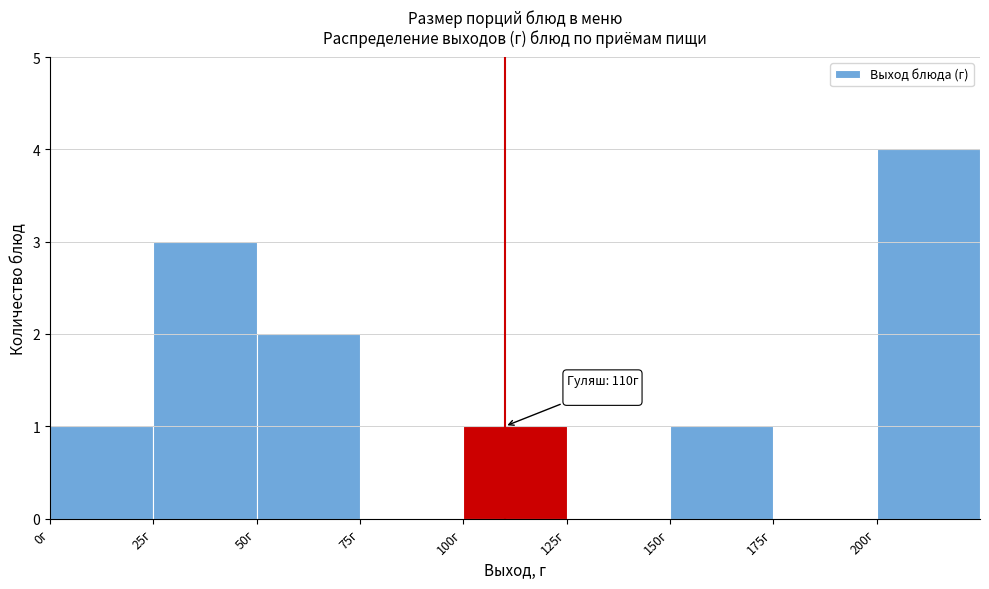

Which range on the x-axis has the tallest bar?

200 to 225